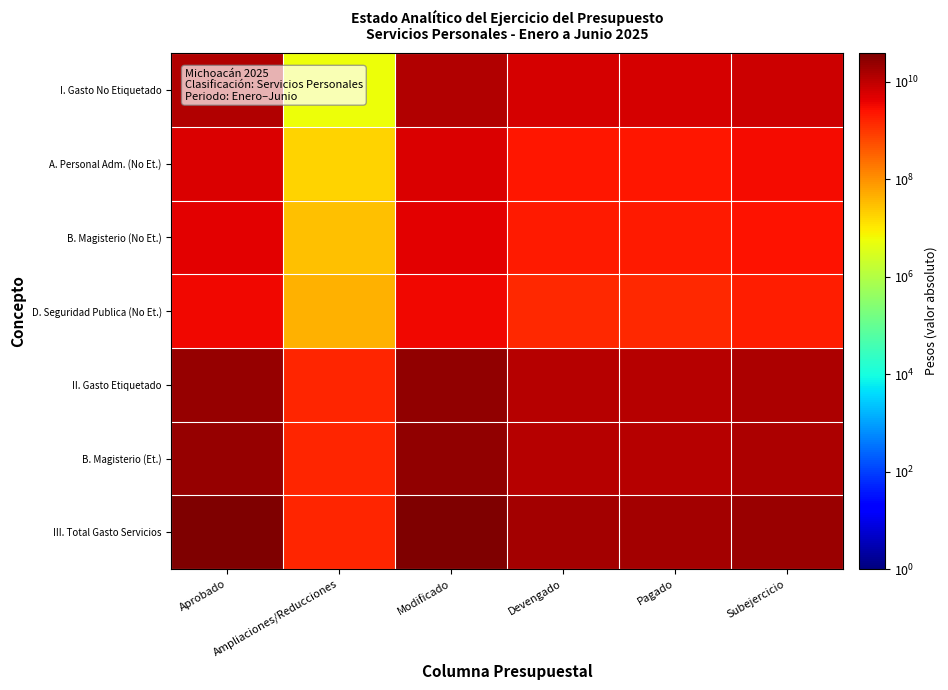

At how many categories does at least one series exceed 31440069299?

2